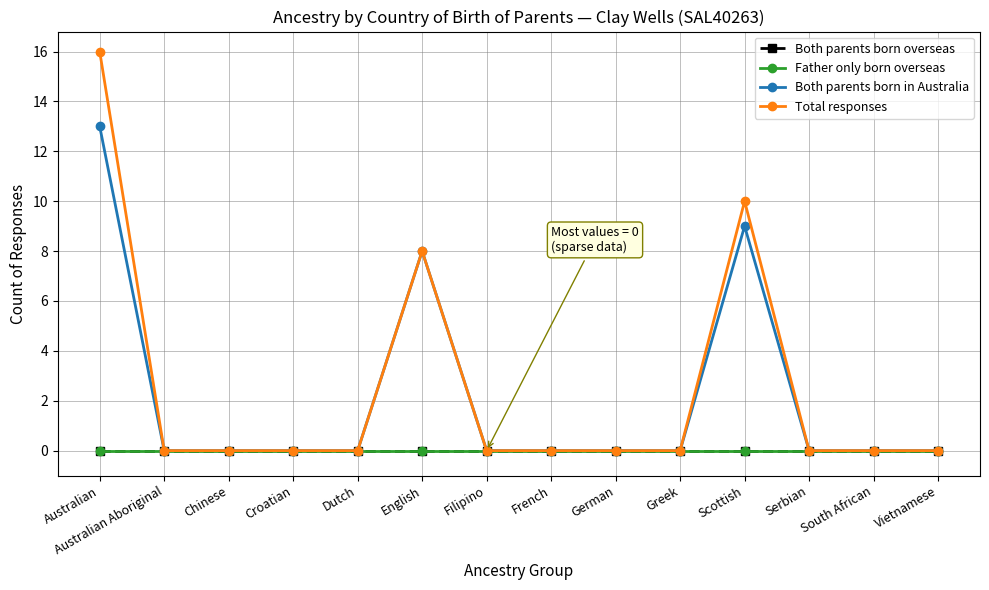

At which category does the chart reach its minimum across all series?

Australian